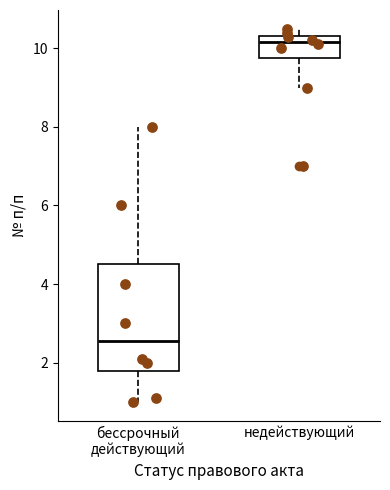

Reading left to right, transcribe this box plot: for each box, give where its median line is, the range the box spans, and where its two whiskers end, as read against the y-axis. The values are not printed on the chart, so give them approximately, as read against the axis.

бессрочный действующий: median 2.6, box 1.8 to 4.6, whiskers 1.0 to 8.0
недействующий: median 10.2, box 9.8 to 10.4, whiskers 9.0 to 10.6